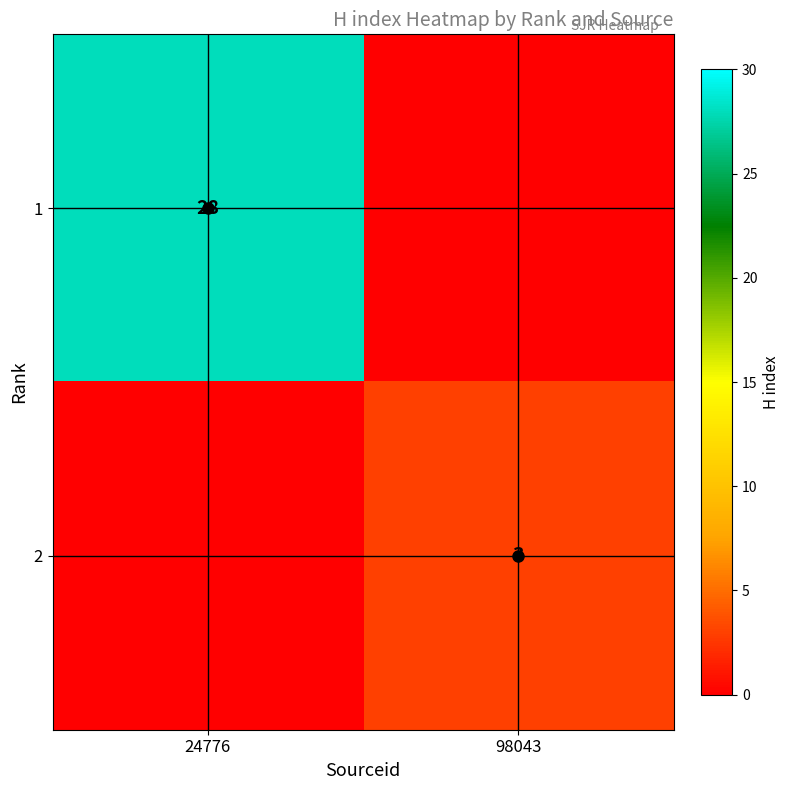

True or false: 2 has a value of 2 at 98043.

False